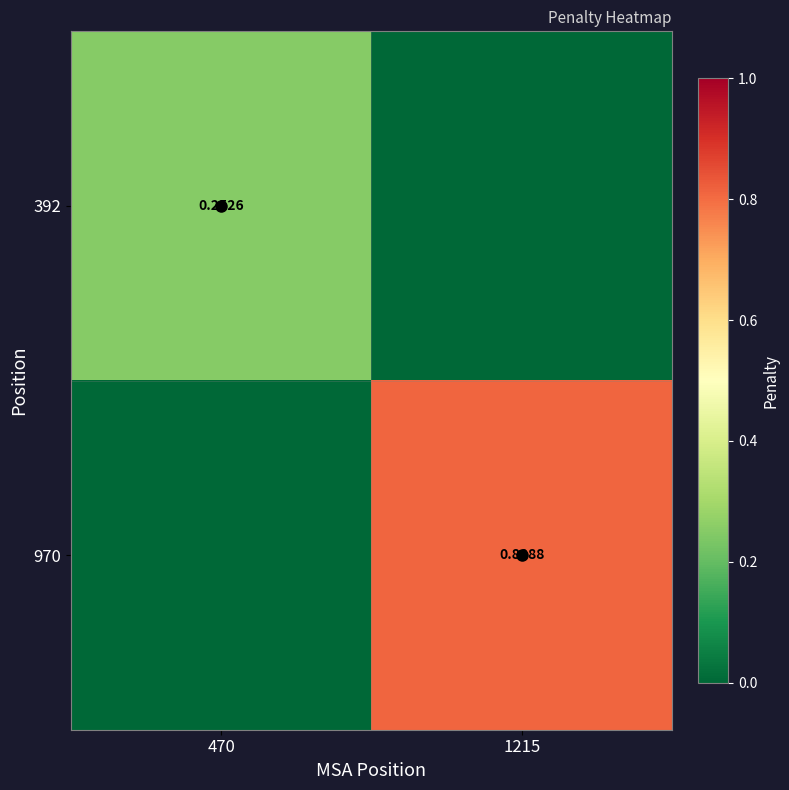

Which series has the widest spread of values?

970